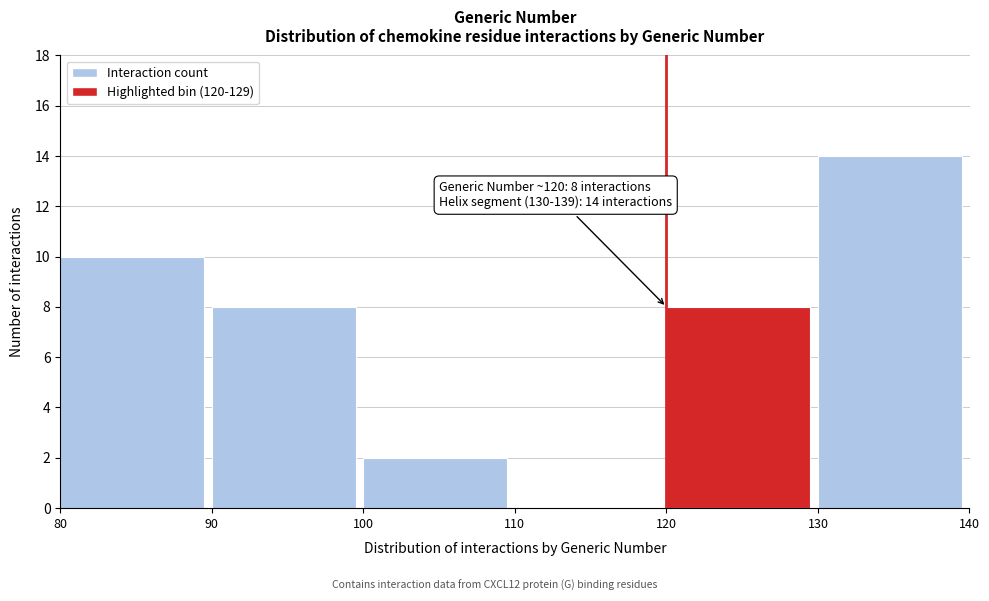

Reading left to right, extract all data points from this chart.

80=10	90=8	100=2	110=0	120=8	130=14